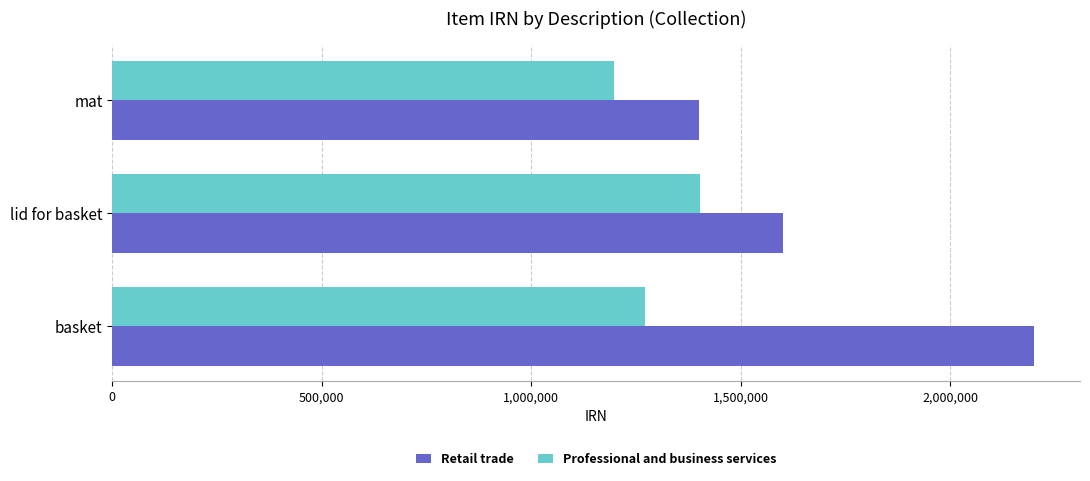

What is the lowest value of the Retail trade series?

1400000